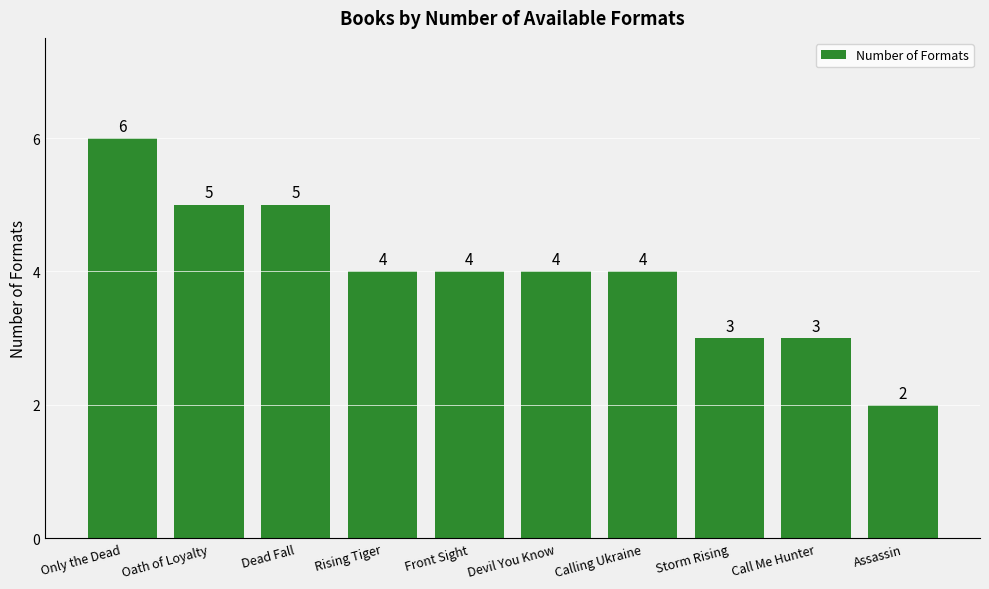

How many categories are shown in the chart?

10